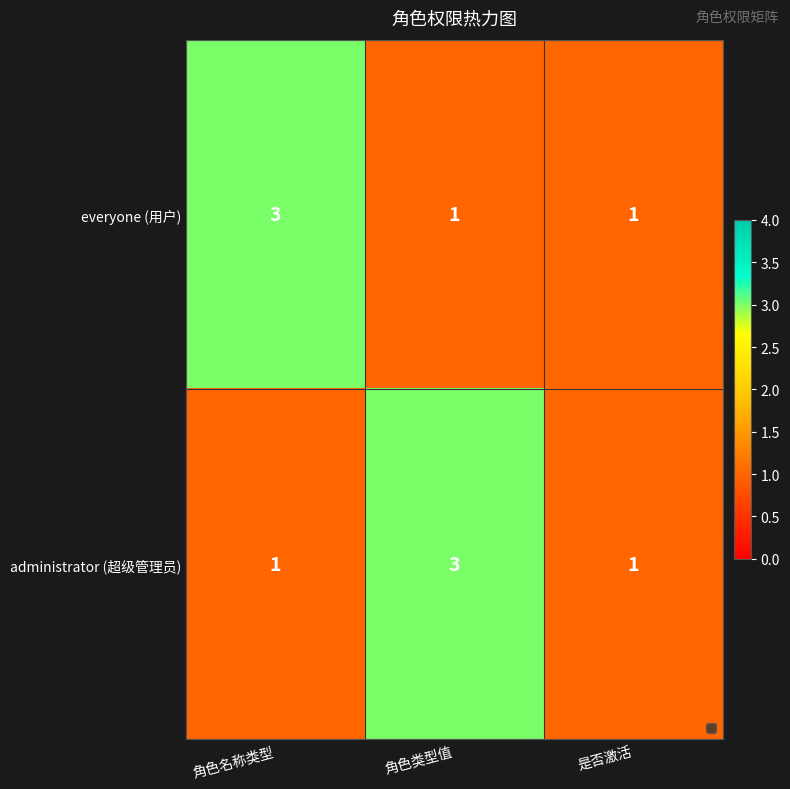

Reading left to right, extract all data points from this chart.

everyone (用户): 3	1	1
administrator (超级管理员): 1	3	1